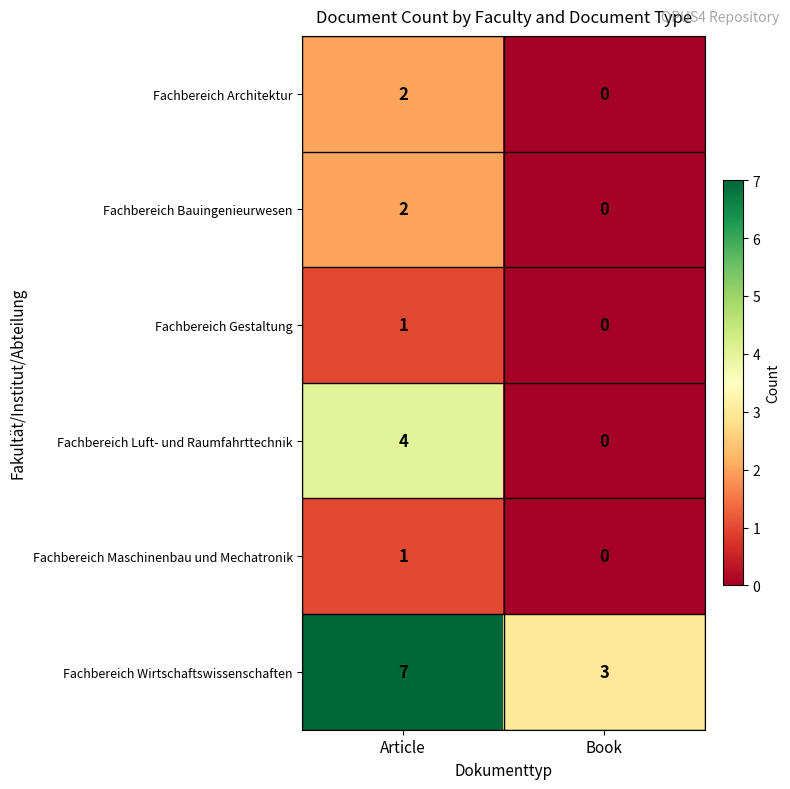

Reading left to right, list all the values displayed in this chart.

Fachbereich Architektur: 2	0
Fachbereich Bauingenieurwesen: 2	0
Fachbereich Gestaltung: 1	0
Fachbereich Luft- und Raumfahrttechnik: 4	0
Fachbereich Maschinenbau und Mechatronik: 1	0
Fachbereich Wirtschaftswissenschaften: 7	3